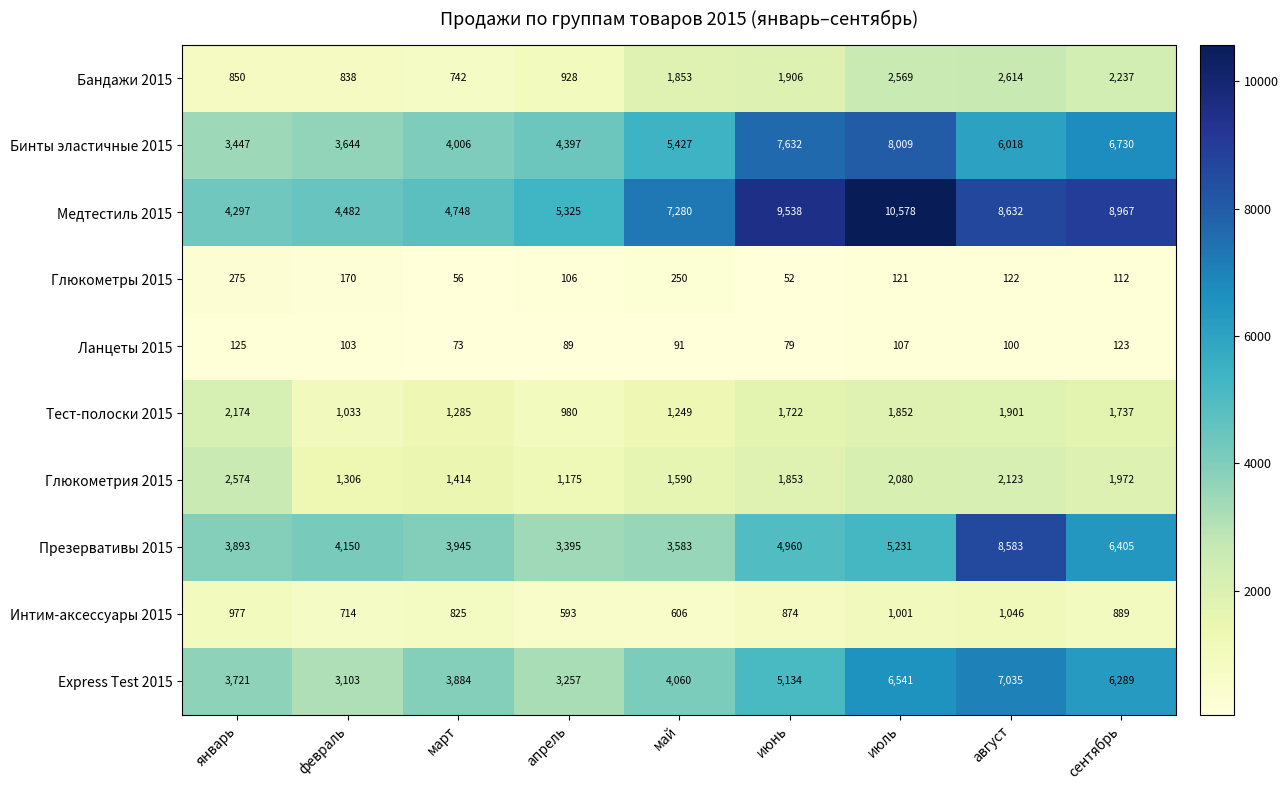

At which category is the sum across all series the highest?

август